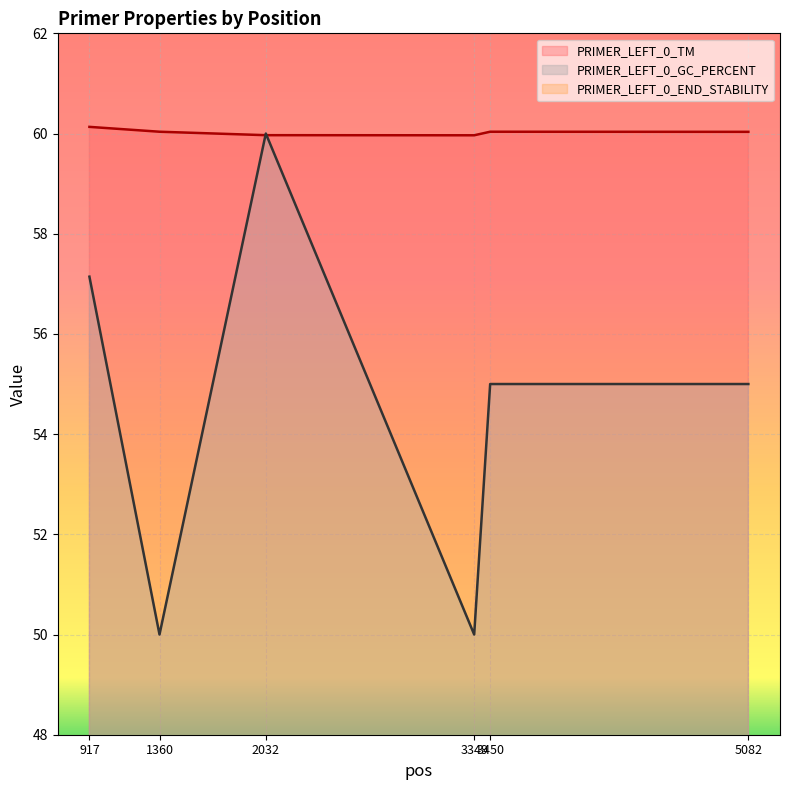

What is the sum of the PRIMER_LEFT_0_END_STABILITY values at 917 and 3349?

6.8